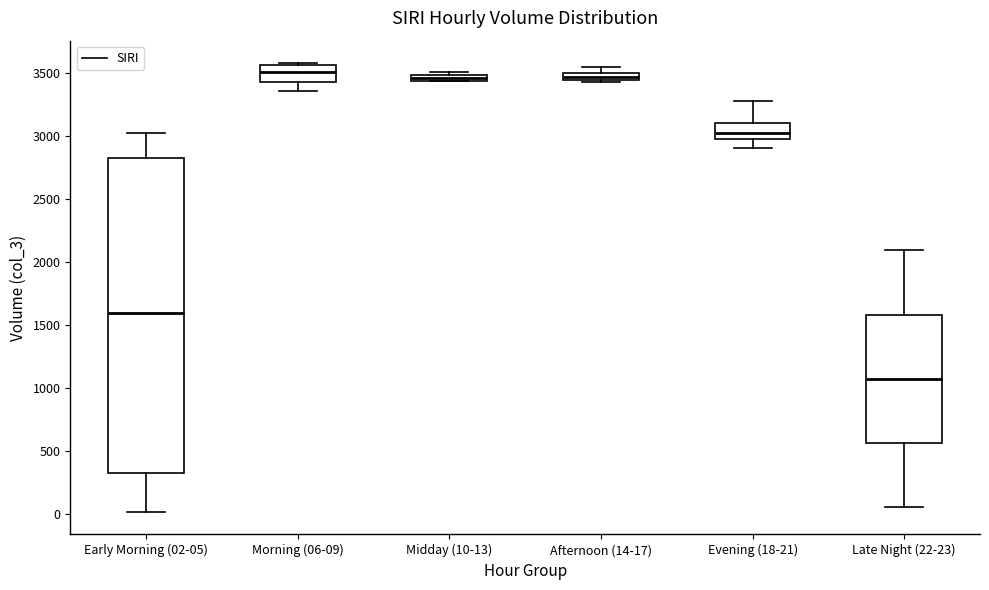

Where is the lower edge of the box for Afternoon (14-17) on the y-axis? The values are not printed on the chart, so give them approximately, as read against the axis.

3450